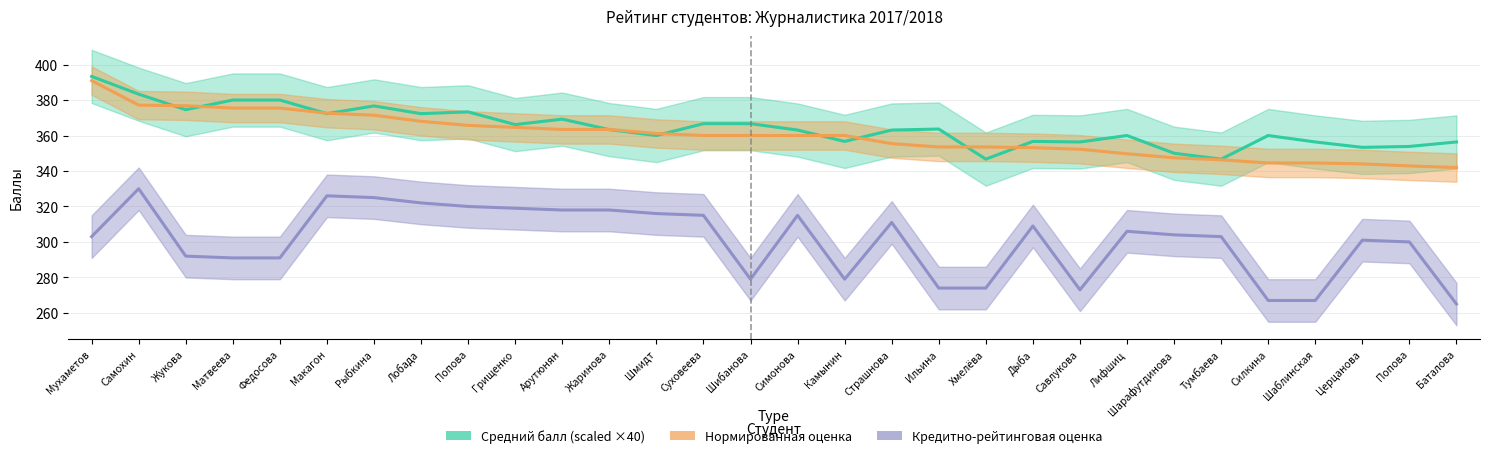

List the labels in order of Нормированная оценка value, smallest first.

Баталова, Попова, Церцанова, Силкина, Шаблинская, Тумбаева, Шарафутдинова, Лифшиц, Савлукова, Дыба, Ильина, Хмелёва, Страшнова, Суховеева, Шибанова, Симонова, Камынин, Шмидт, Арутюнян, Жаринова, Грищенко, Попова, Лобада, Рыбкина, Макагон, Матвеева, Федосова, Жукова, Самохин, Мухаметов